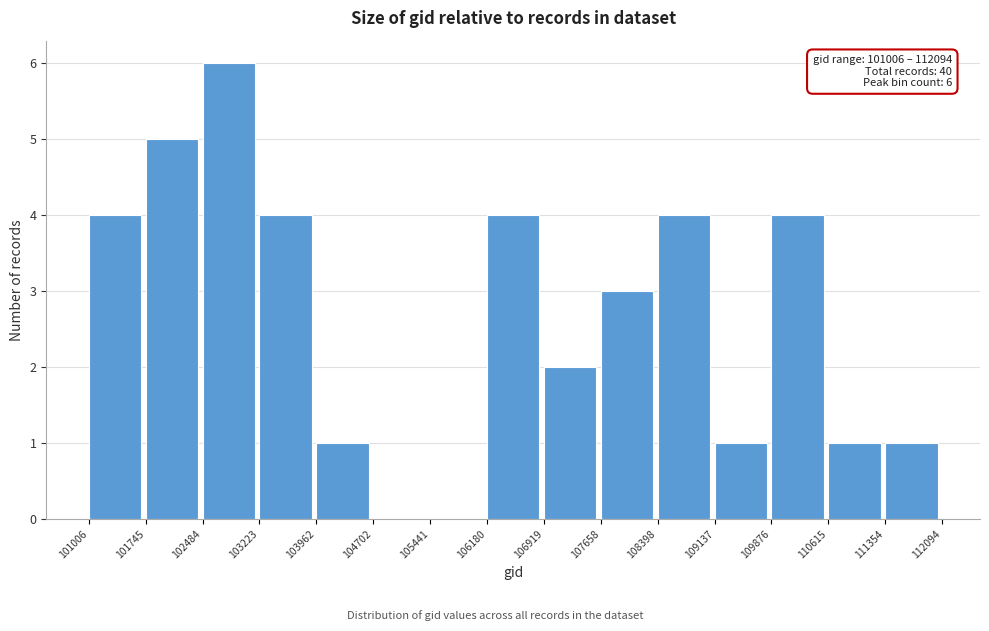

Which range on the x-axis has the tallest bar?

102484 to 103223